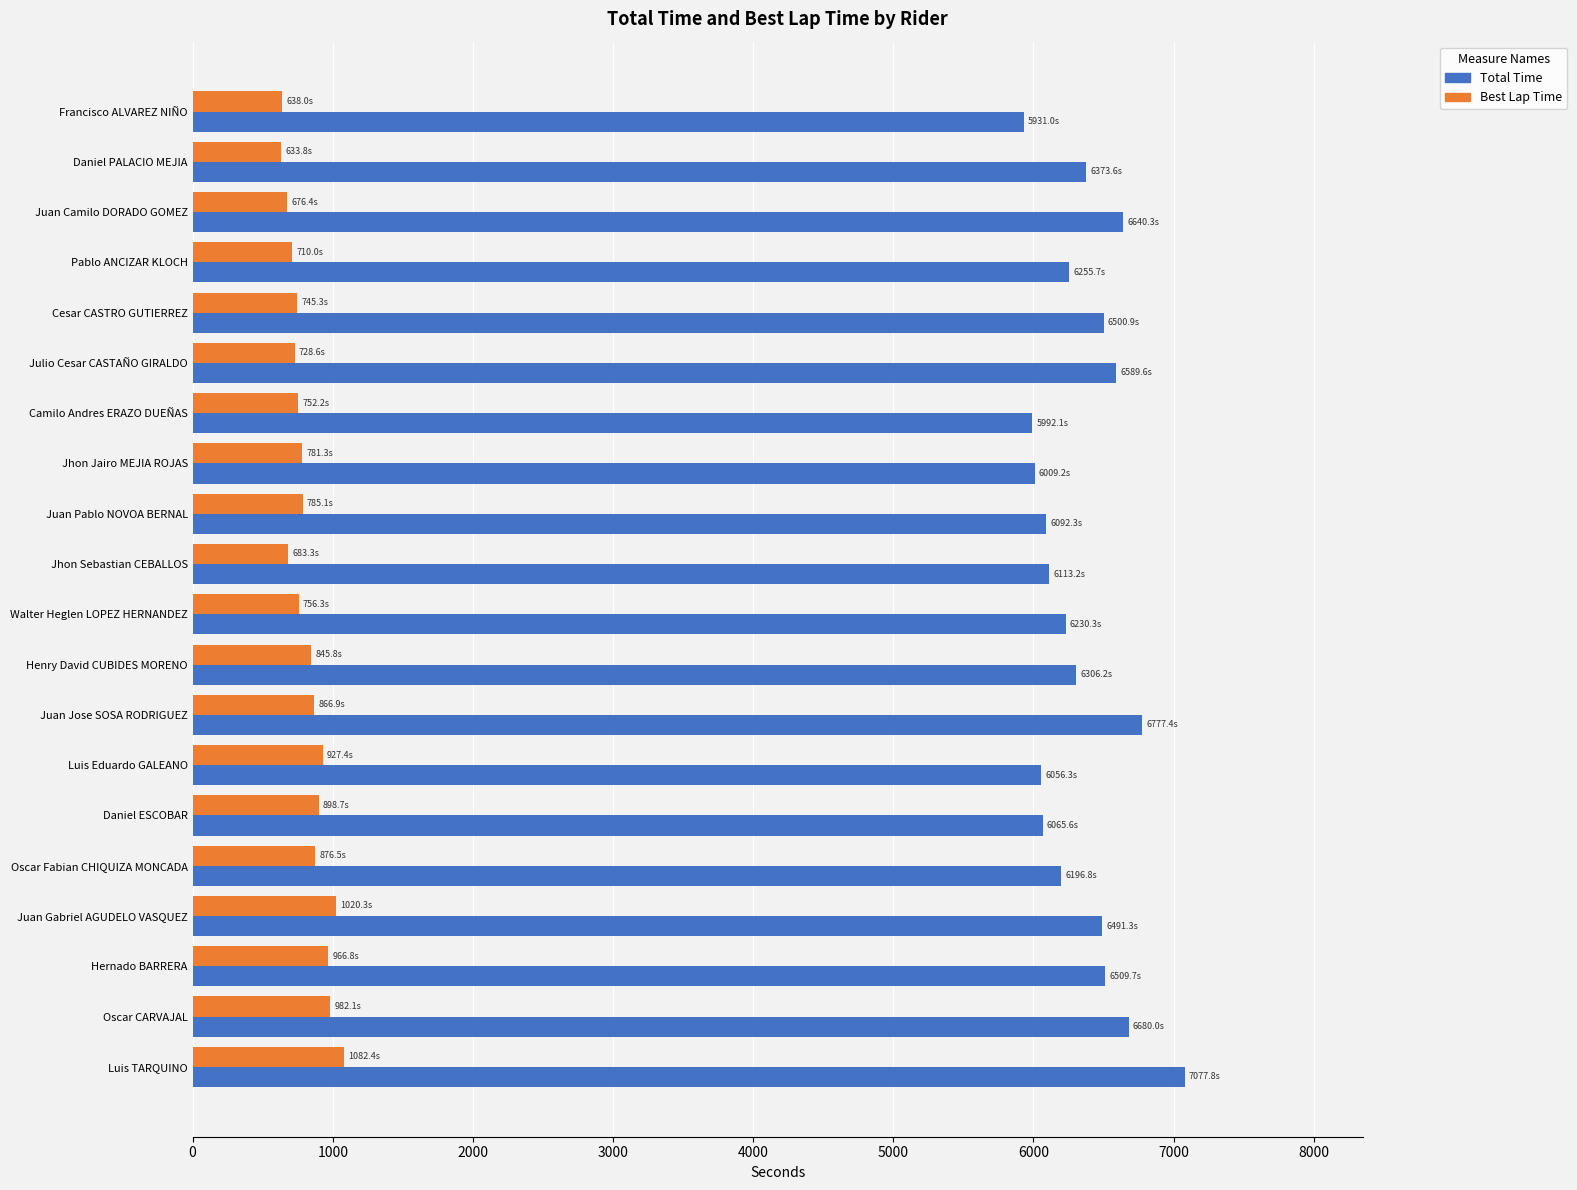

The Best Lap Time series shows 525.8 at Juan Gabriel AGUDELO VASQUEZ. True or false?

False